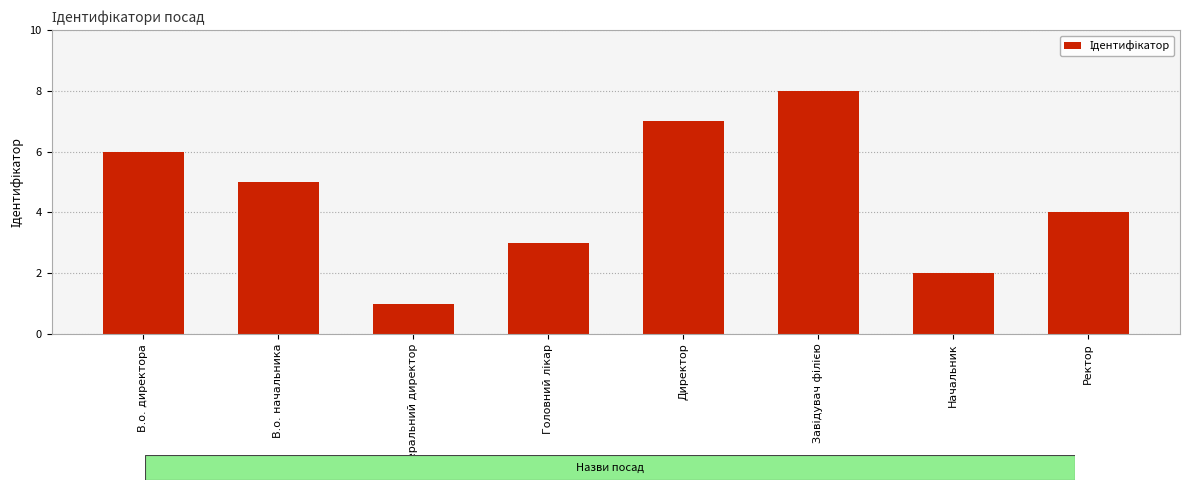

Between В.о. начальника and В.о. директора, which is larger?

В.о. директора